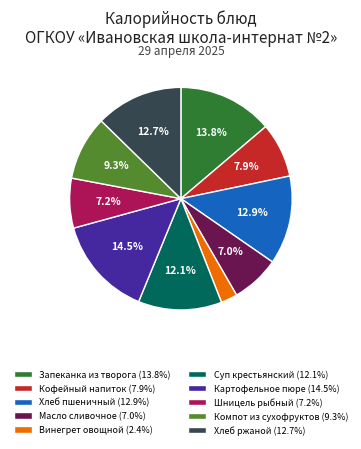

Which slice is the largest?

Картофельное пюре